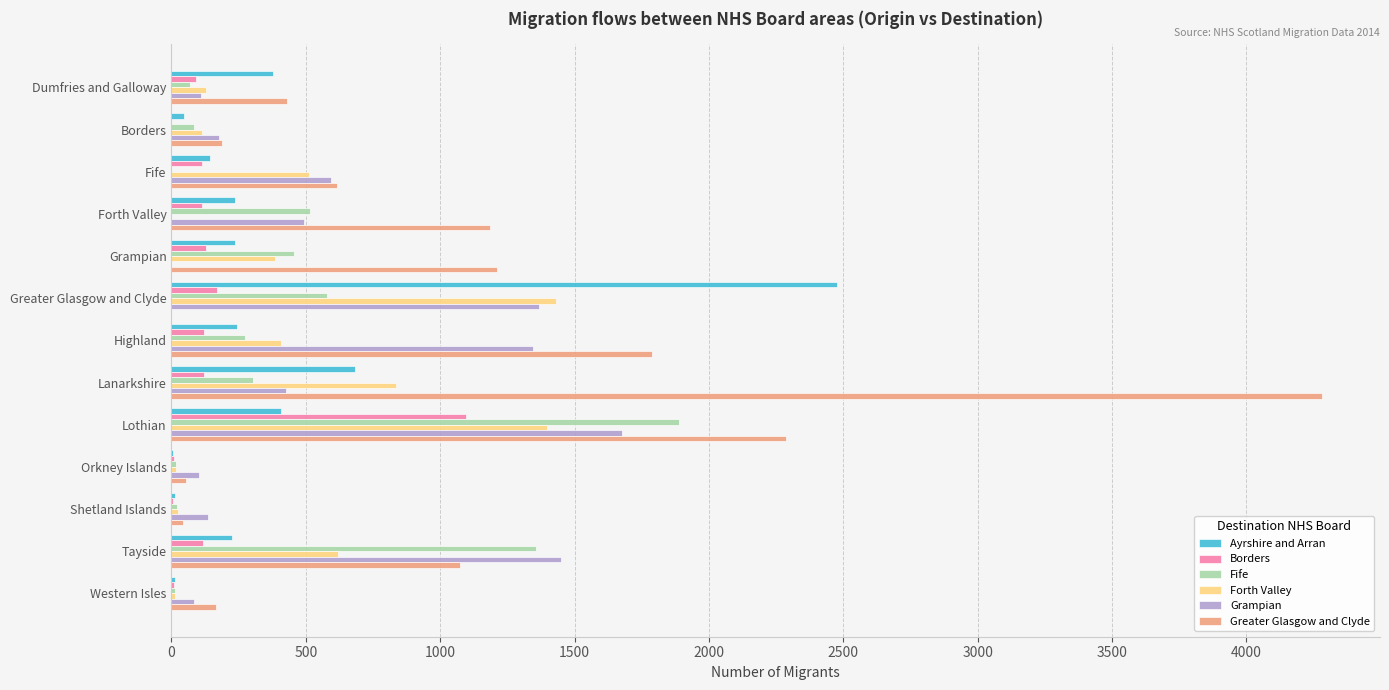

At which category is the sum across all series the highest?

Lothian